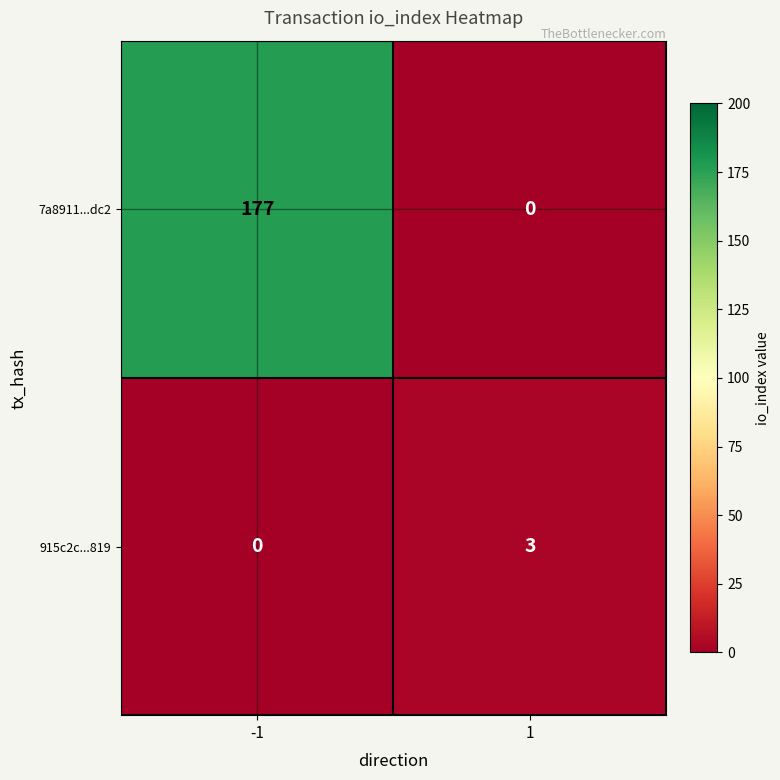

List the series in order of their peak value, lowest first.

915c2c...819, 7a8911...dc2